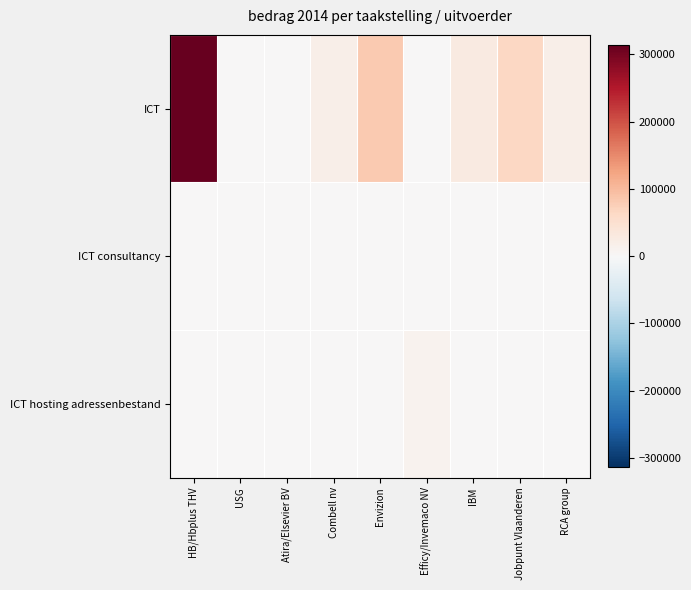

Count the number of categories in the chart.

9